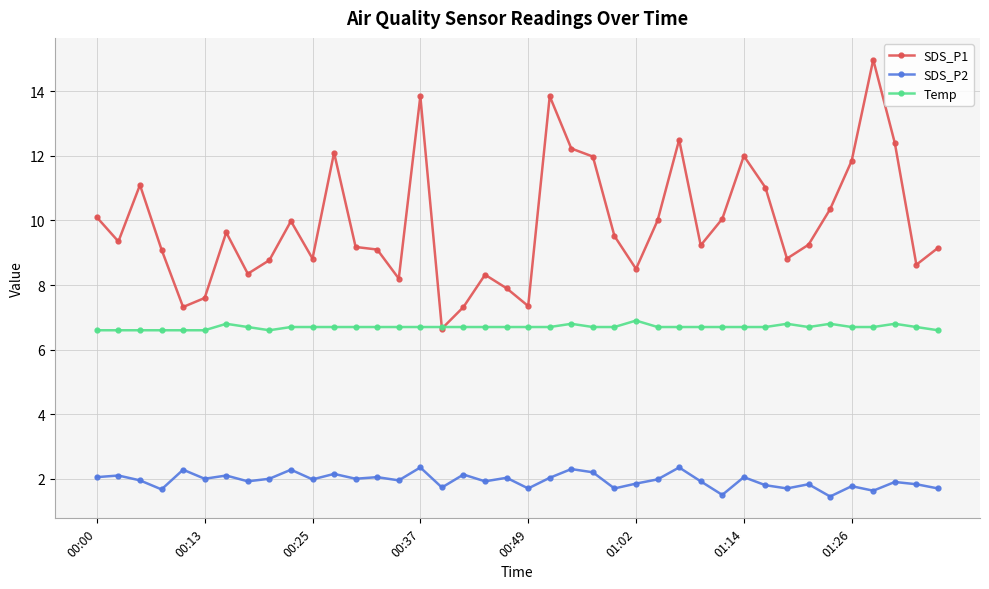

What is the value of the Temp point at the 13th from the left?

6.7